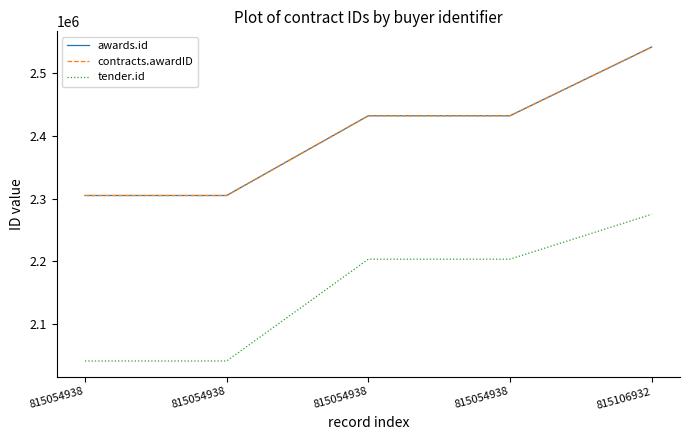

At which category is the sum across all series the highest?

815106932